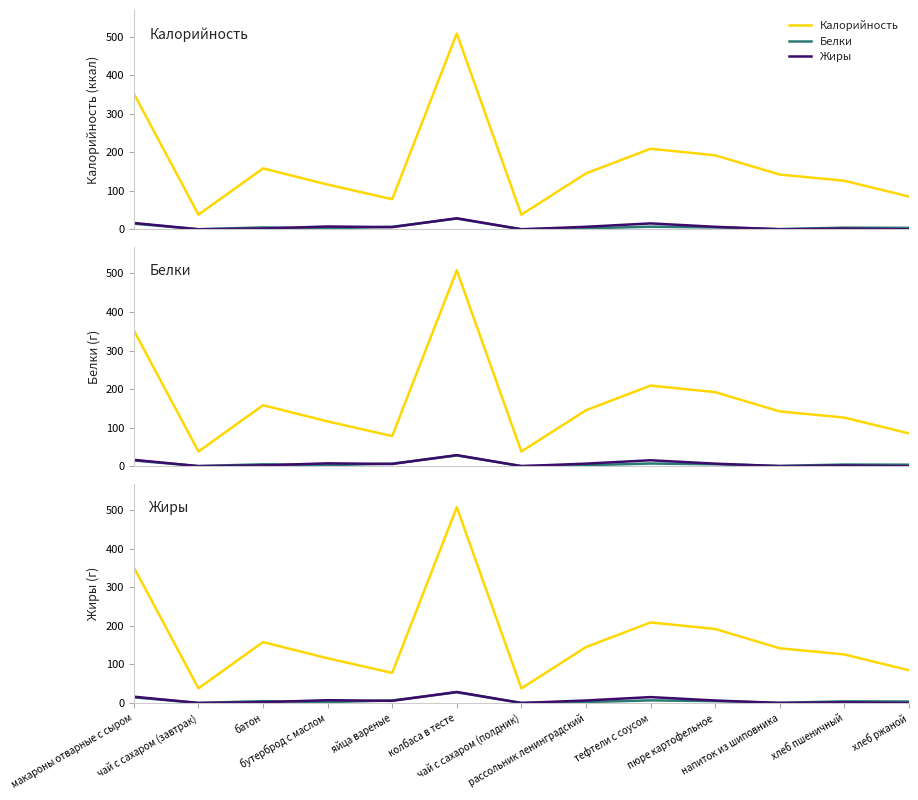

True or false: Жиры has a value of 0.1 at чай с сахаром (завтрак).

False